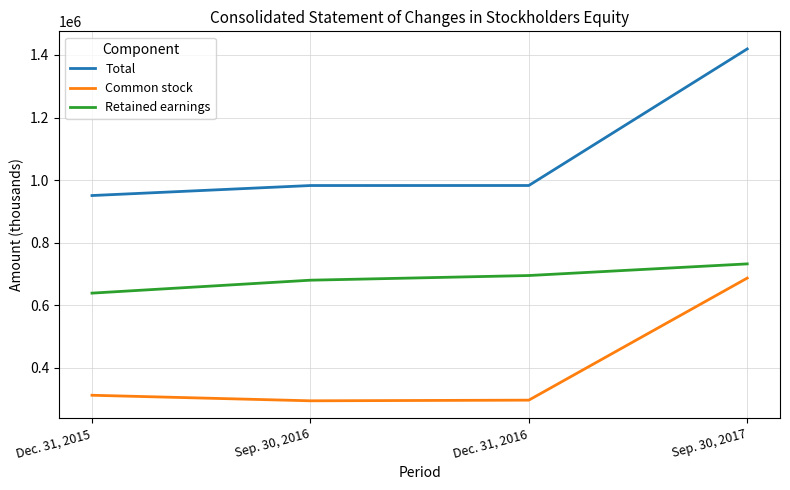

Does the chart have visible grid lines?

Yes